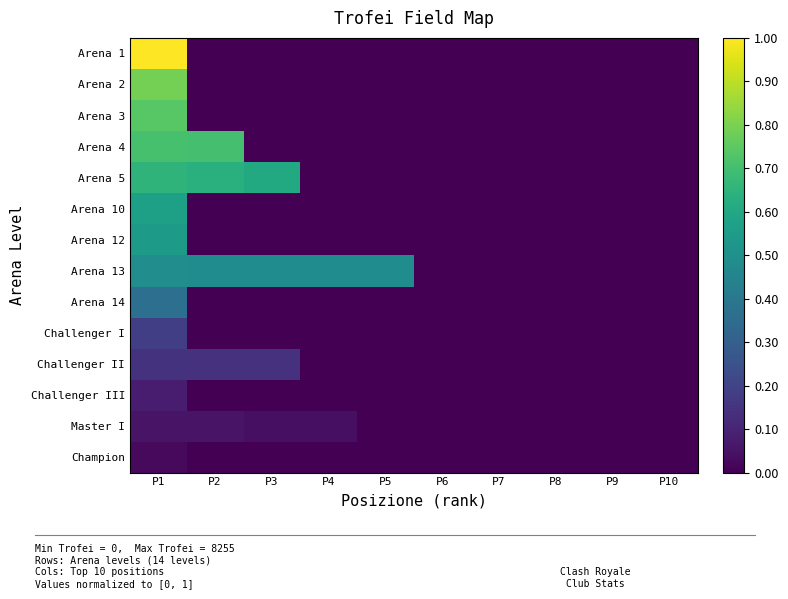

Which series has the largest total across all categories?

Arena 13